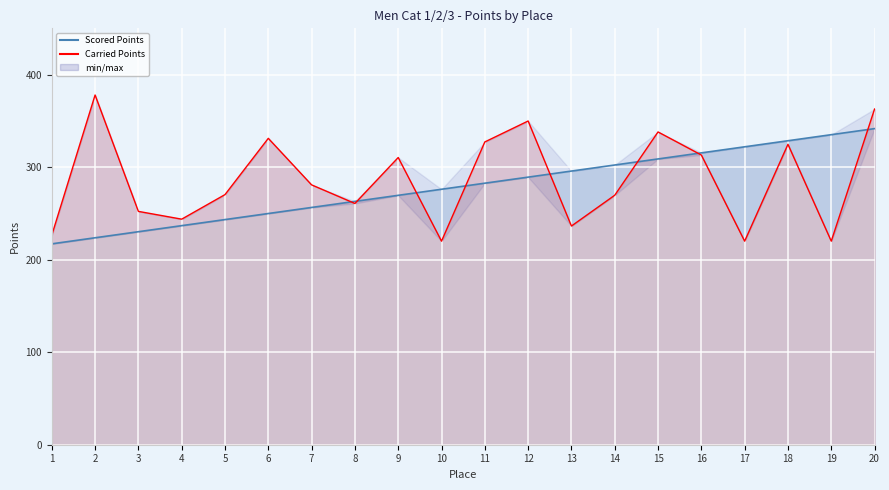

Which has a higher value, 19 or 16?

19